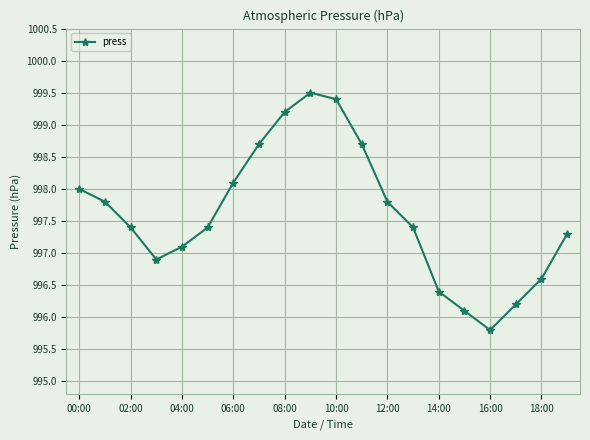

How many points are higher than both their immediate neighbors (excluding endpoints)?

1